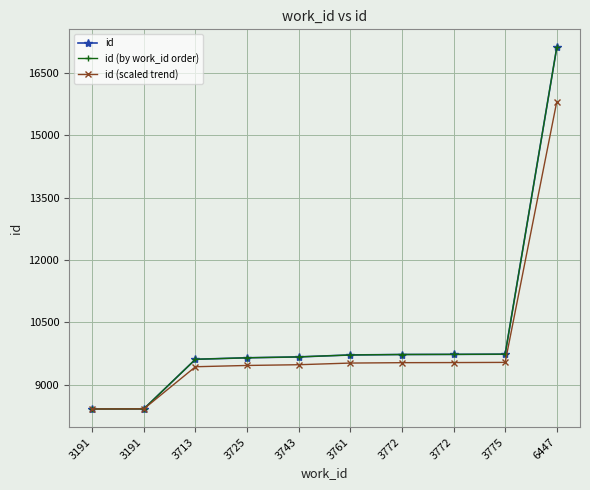

Does the chart have visible grid lines?

Yes